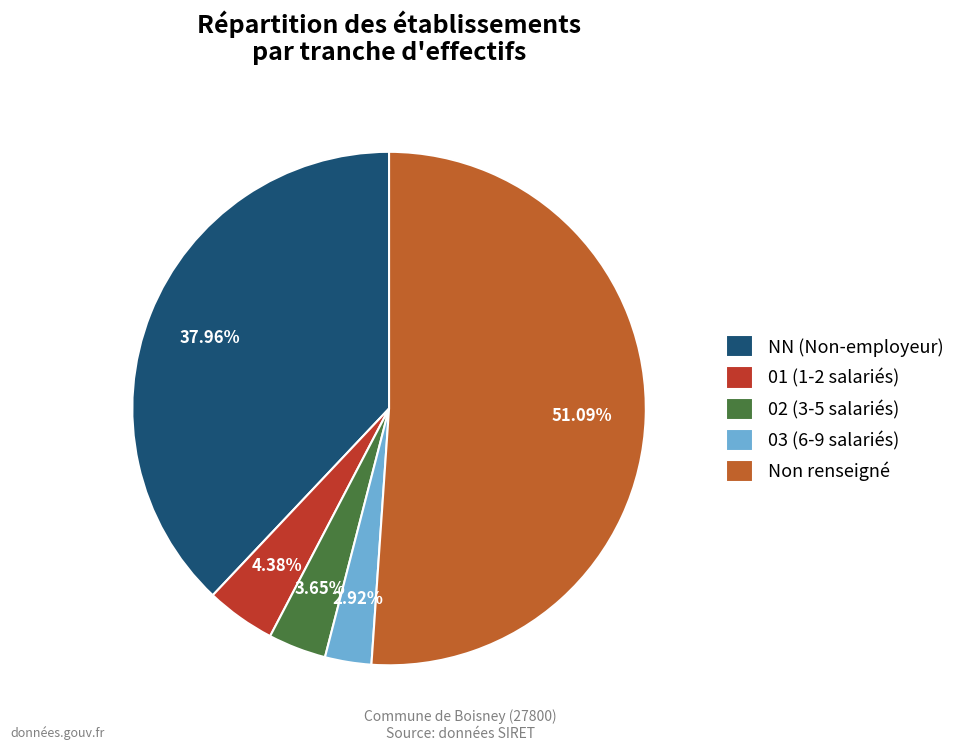

Which slice represents more than half of the pie?

Non renseigné